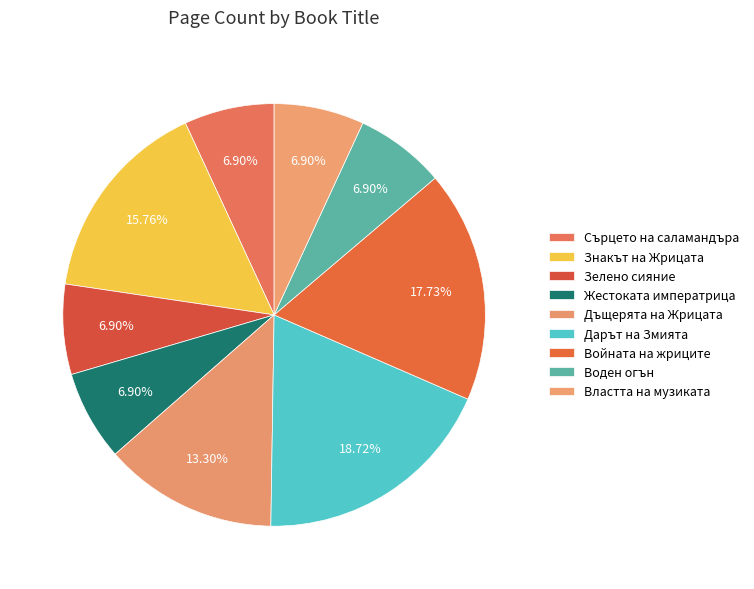

How many slices are in this pie chart?

9